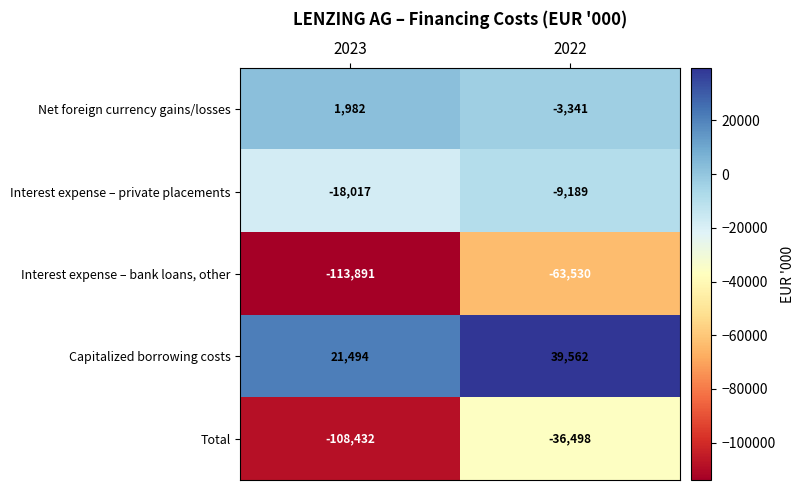

Which series has the largest range (max minus min)?

Total